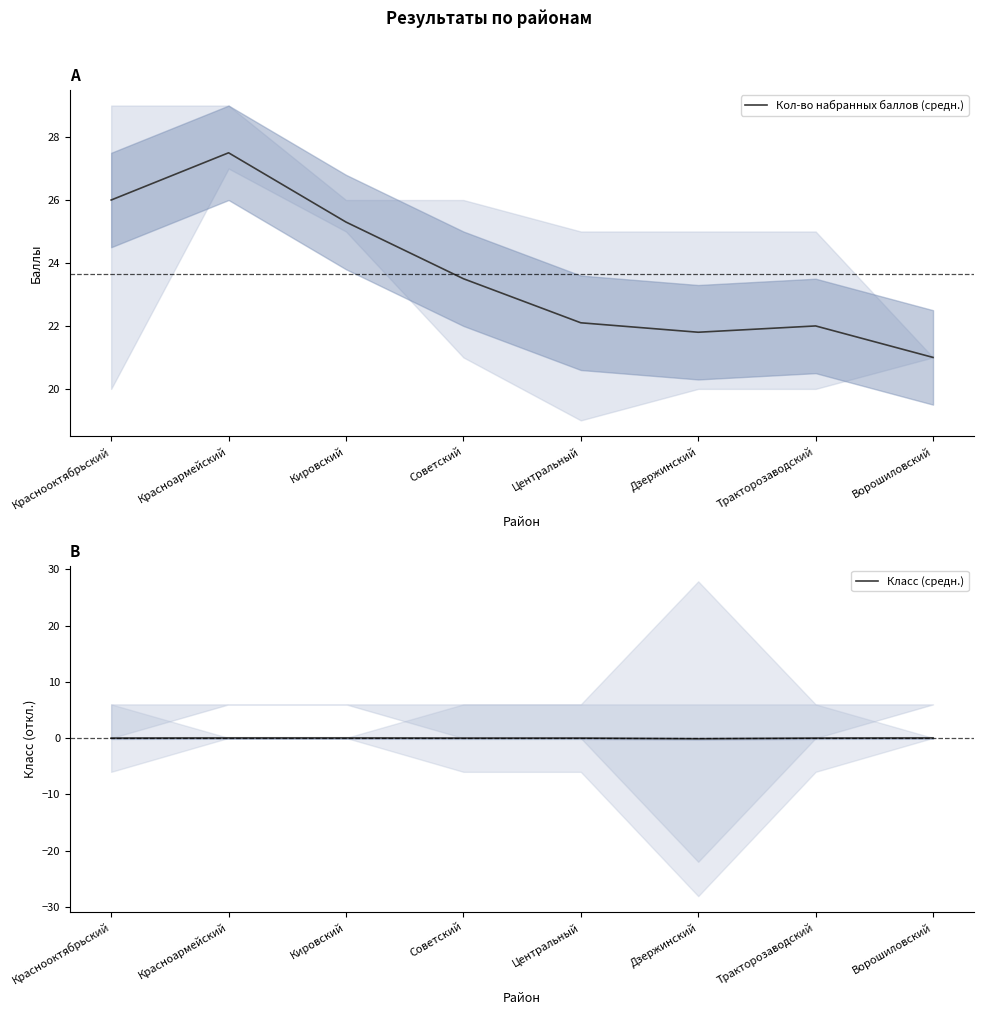

What is the difference between the second highest and minimum values in the Класс (средн.) series?

0.1